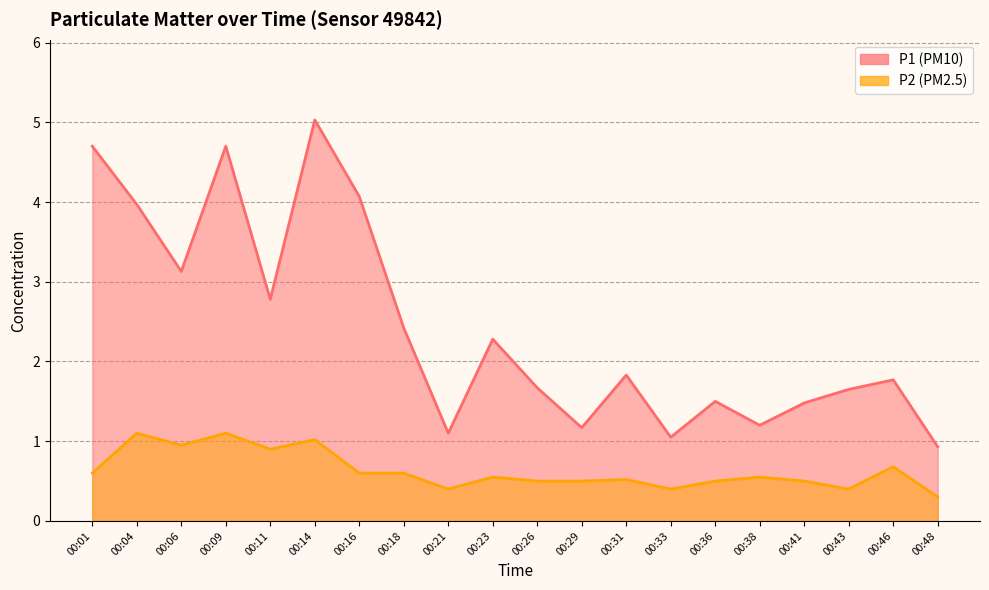

Which series has the largest total across all categories?

P1